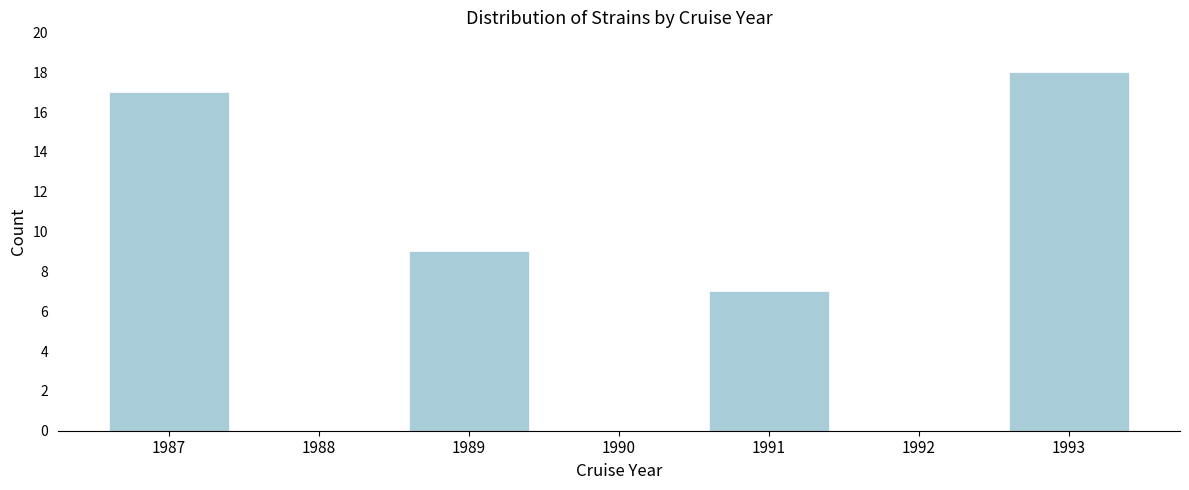

Reading right to left, extract all data points from this chart.

1993=18	1992=0	1991=7	1990=0	1989=9	1988=0	1987=17